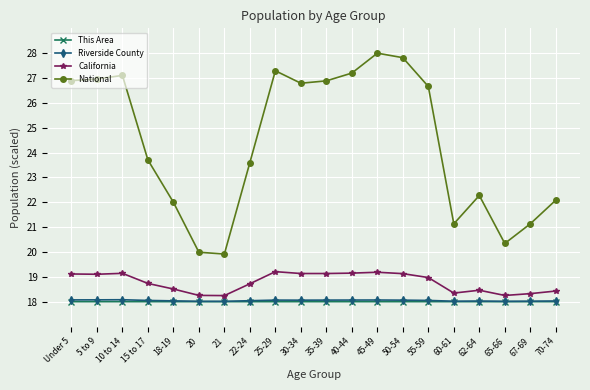

True or false: California and This Area intersect in this chart.

False